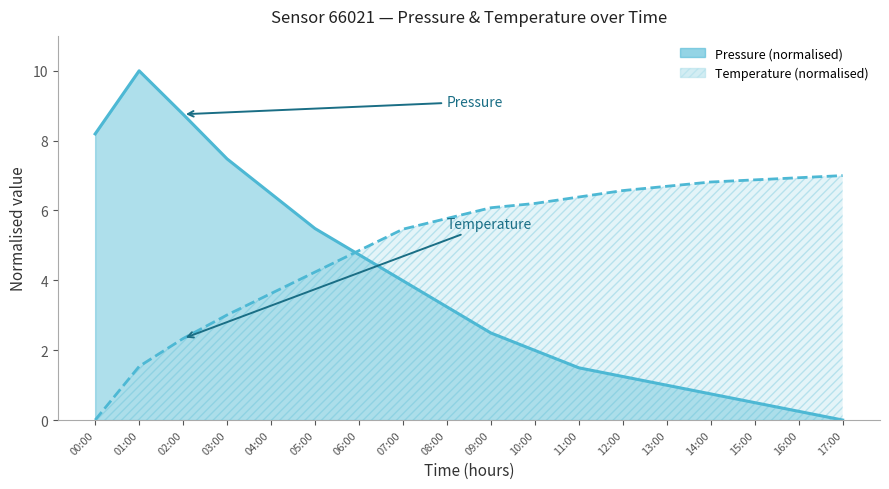

What is the difference between the maximum and second lowest values in the pressure series?

9.8